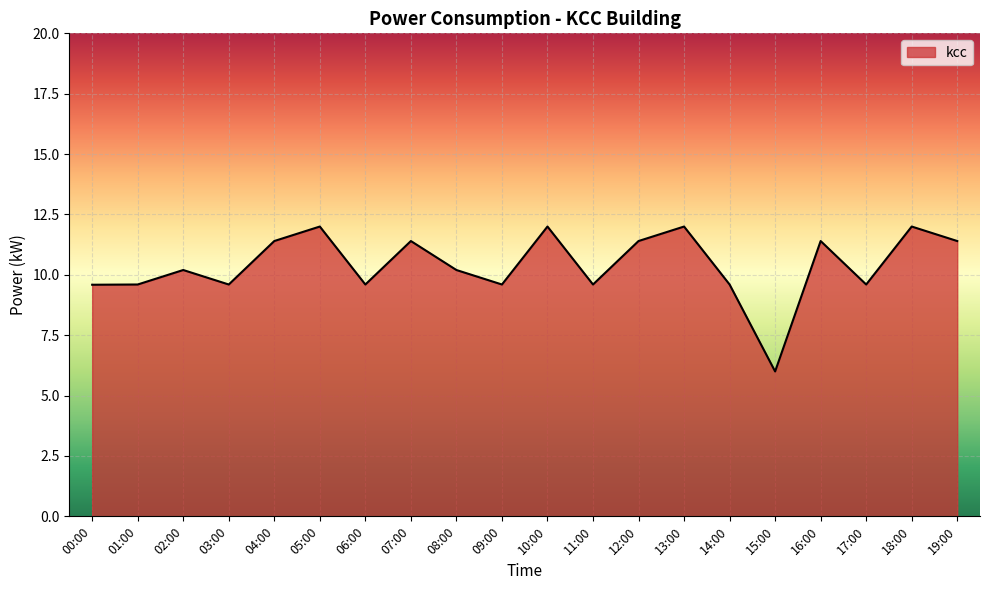

What is the difference between the maximum and second lowest values?

2.4